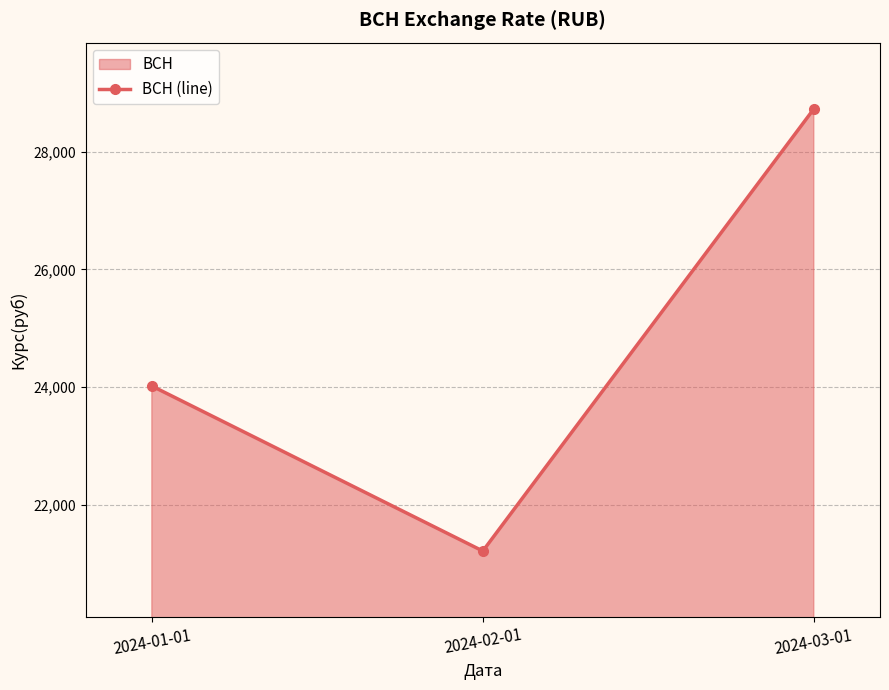

Is it true that the value at 2024-02-01 is 5994.8?

False